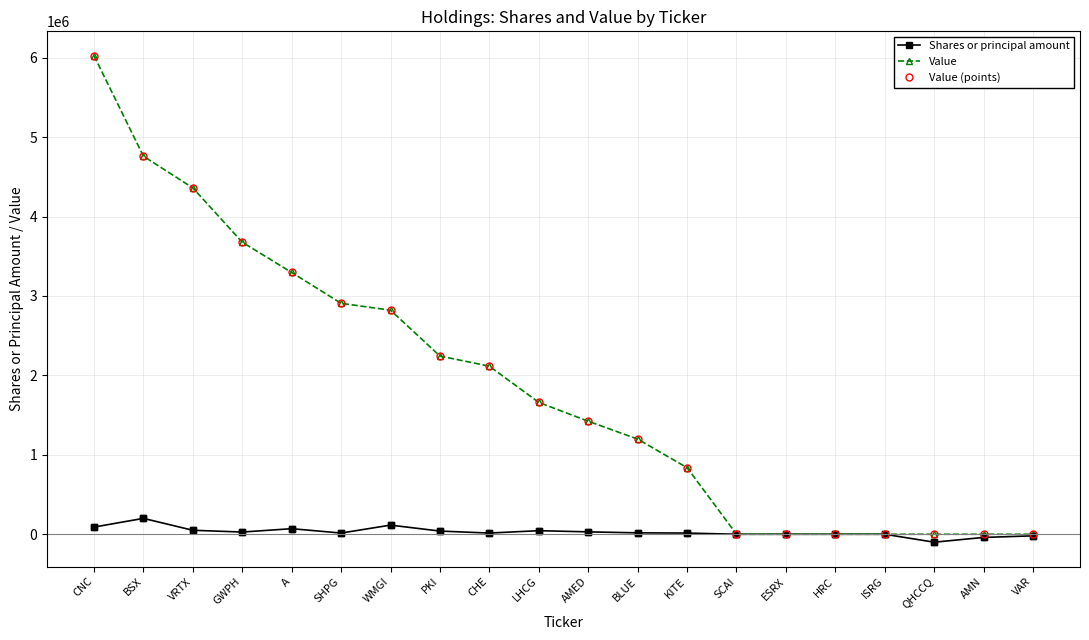

What is the label of the 3rd point from the right?

QHCCQ